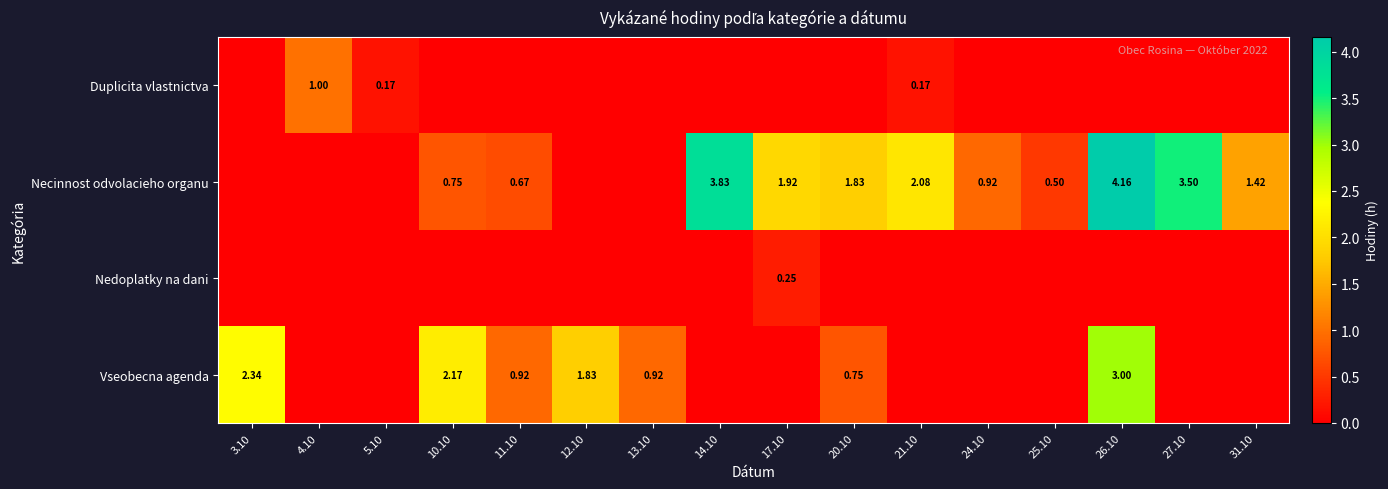

The Nedoplatky na dani series shows -0.1 at 20.10. True or false?

False